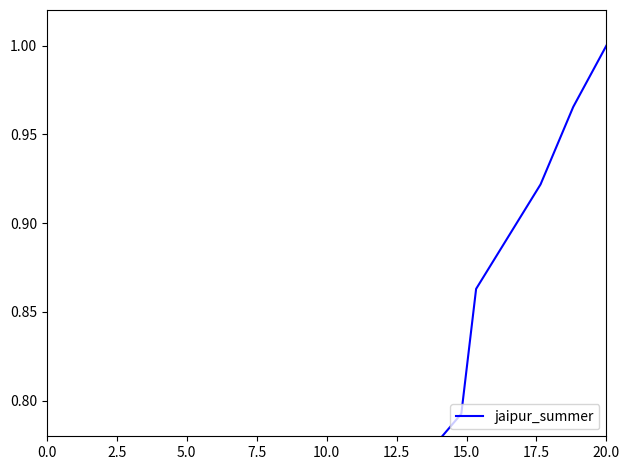

What is the difference between the values at 2.5 and 12.5?

0.1